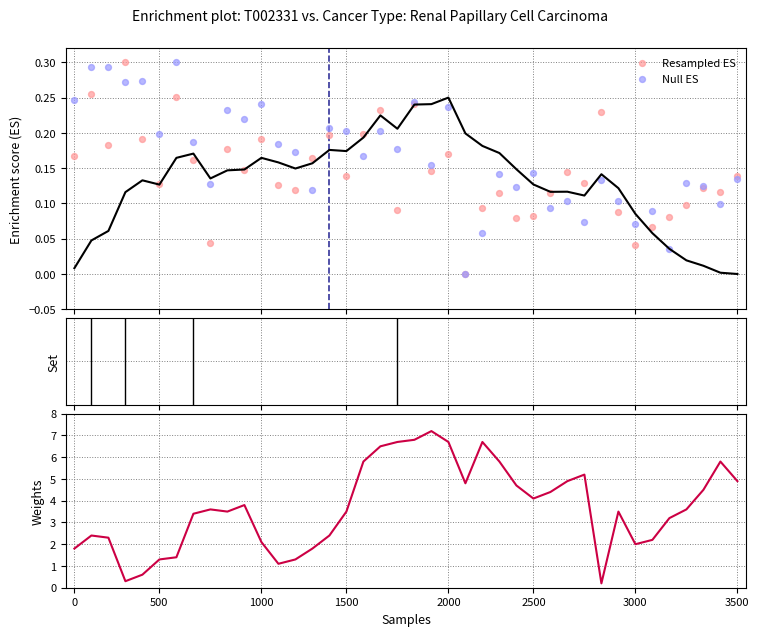

Which series has the largest total across all categories?

Weights